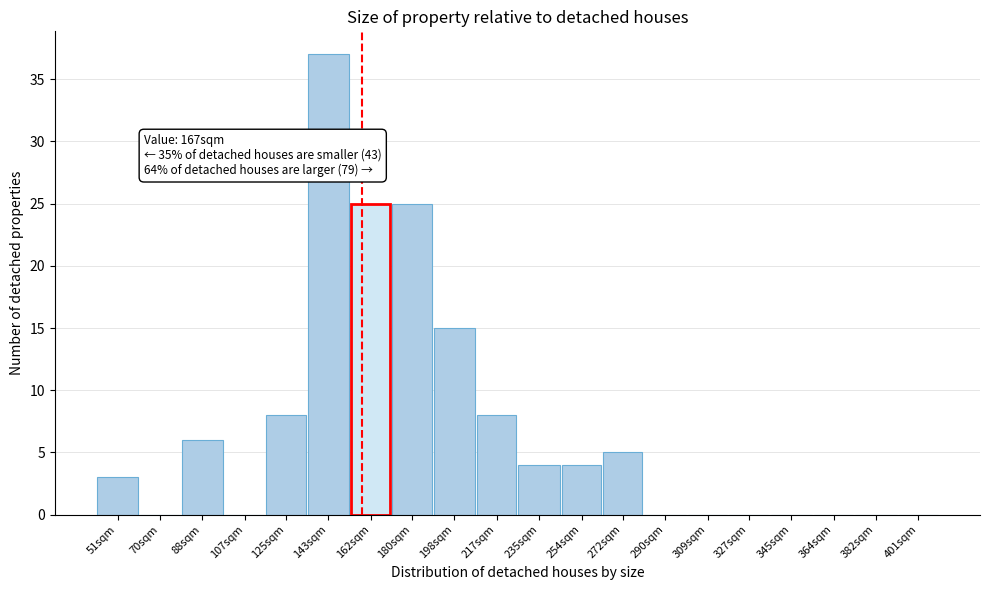

Reading right to left, transcribe all the data shown in this chart.

401sqm=0	382sqm=0	364sqm=0	345sqm=0	327sqm=0	309sqm=0	290sqm=0	272sqm=5	254sqm=4	235sqm=4	217sqm=8	198sqm=15	180sqm=25	162sqm=25	143sqm=37	125sqm=8	107sqm=0	88sqm=6	70sqm=0	51sqm=3